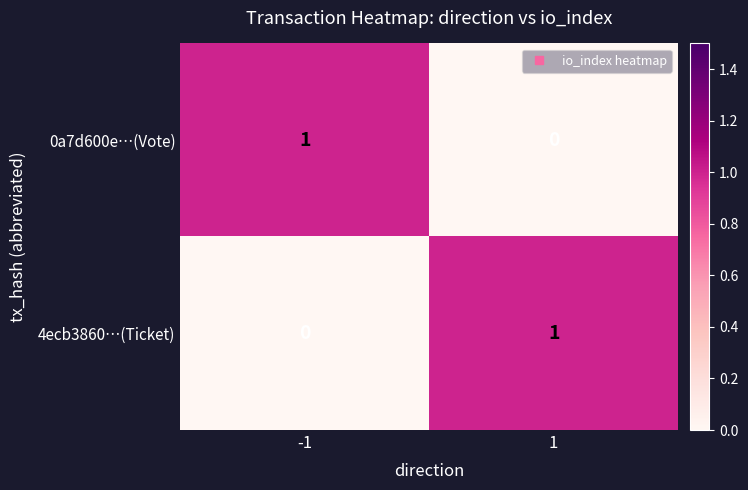

True or false: 4ecb3860…(Ticket) has a value of 1 at 1.

True